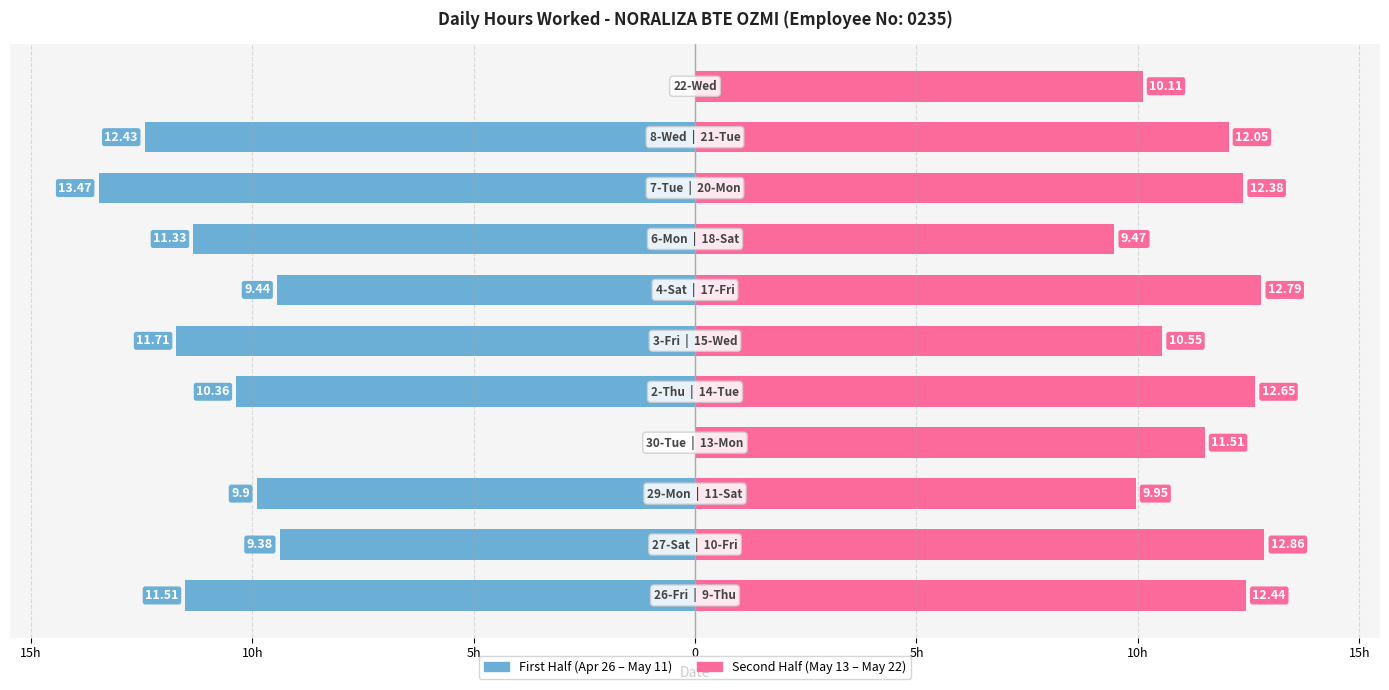

What is the difference between the values at 6-Mon and 10-Fri?

1.5